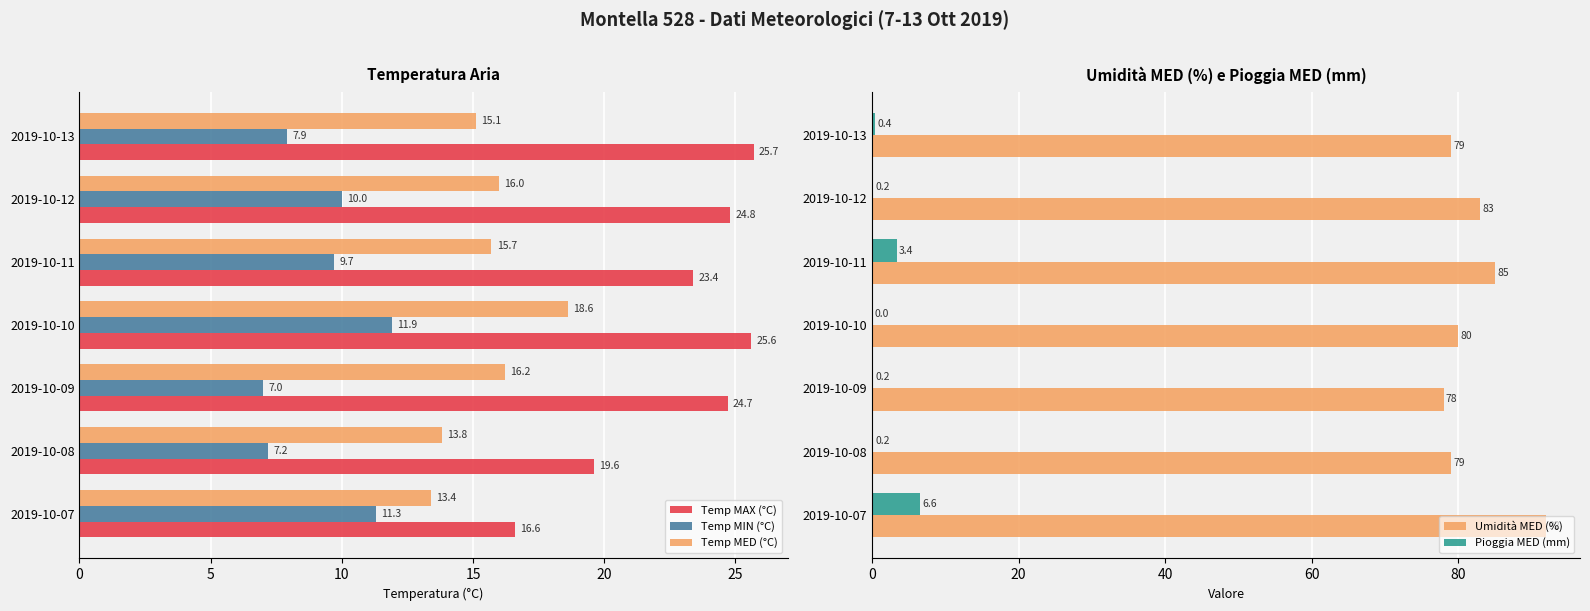

How many data points in Temp MIN (°C) are less than 9?

3